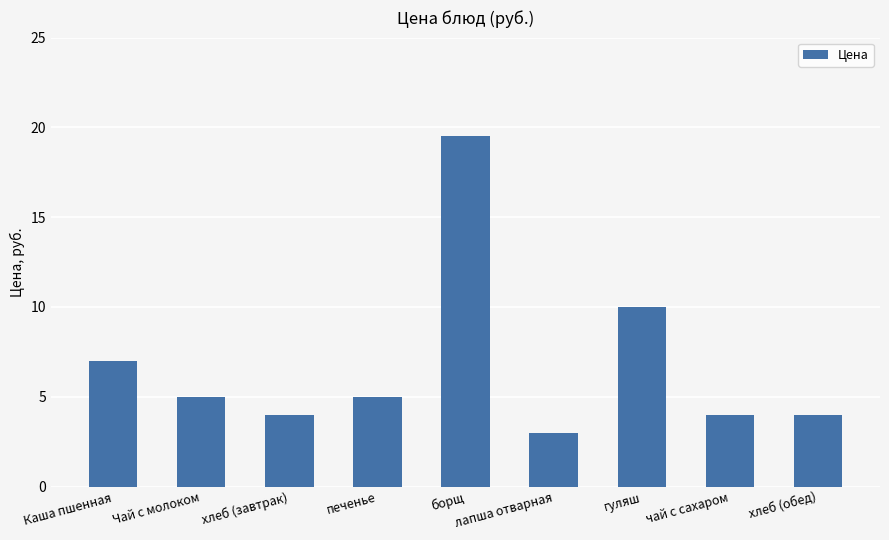

How many distinct data groups are displayed?

1